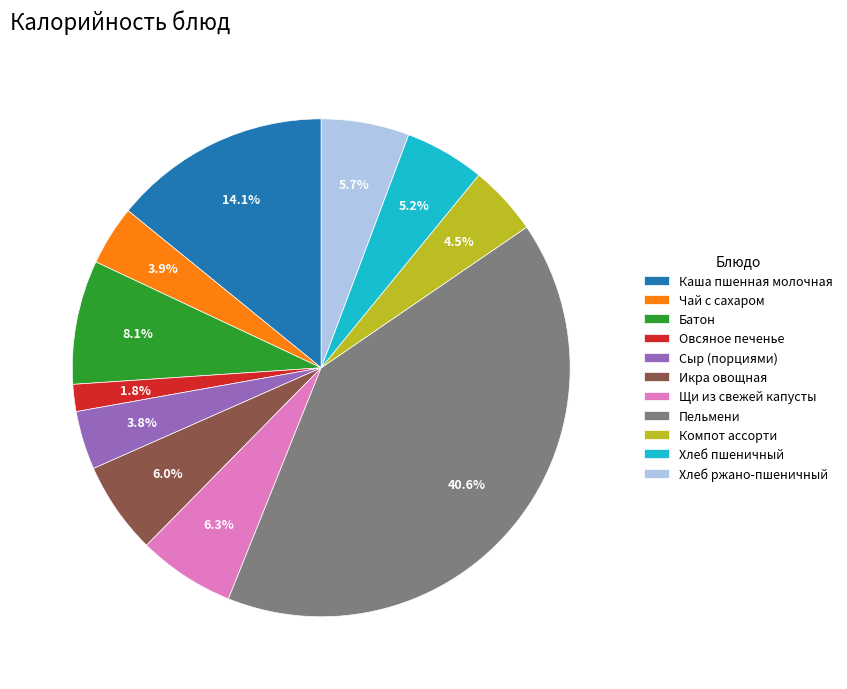

To the nearest percent, what is the combined percentage of Каша пшенная молочная and Сыр (порциями)?

18%